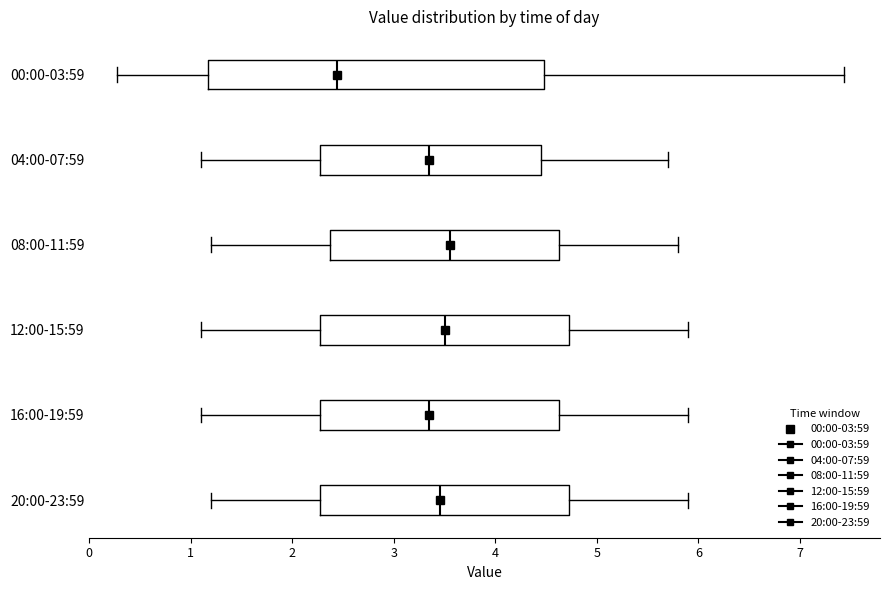

Reading bottom to top, transcribe this box plot: for each box, give where its median line is, the range the box spans, and where its two whiskers end, as read against the x-axis. The values are not printed on the chart, so give them approximately, as read against the axis.

20:00-23:59: median 3.5, box 2.3 to 4.7, whiskers 1.2 to 5.9
16:00-19:59: median 3.4, box 2.3 to 4.6, whiskers 1.1 to 5.9
12:00-15:59: median 3.5, box 2.3 to 4.7, whiskers 1.1 to 5.9
08:00-11:59: median 3.6, box 2.4 to 4.6, whiskers 1.2 to 5.8
04:00-07:59: median 3.4, box 2.3 to 4.5, whiskers 1.1 to 5.7
00:00-03:59: median 2.4, box 1.2 to 4.5, whiskers 0.3 to 7.4